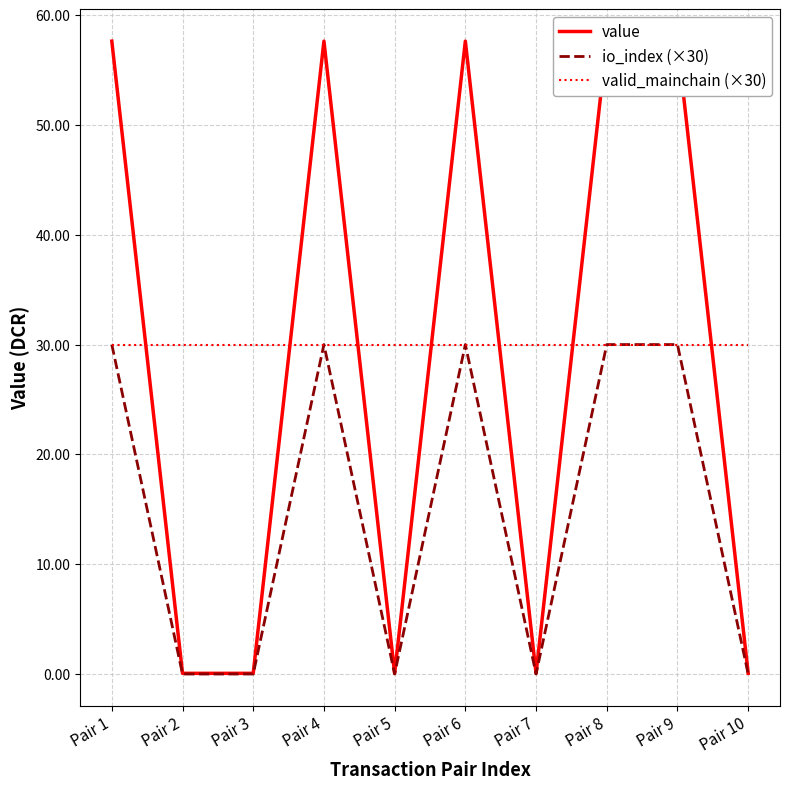

What are all the series names shown in the legend?

value, io_index (×30), valid_mainchain (×30)